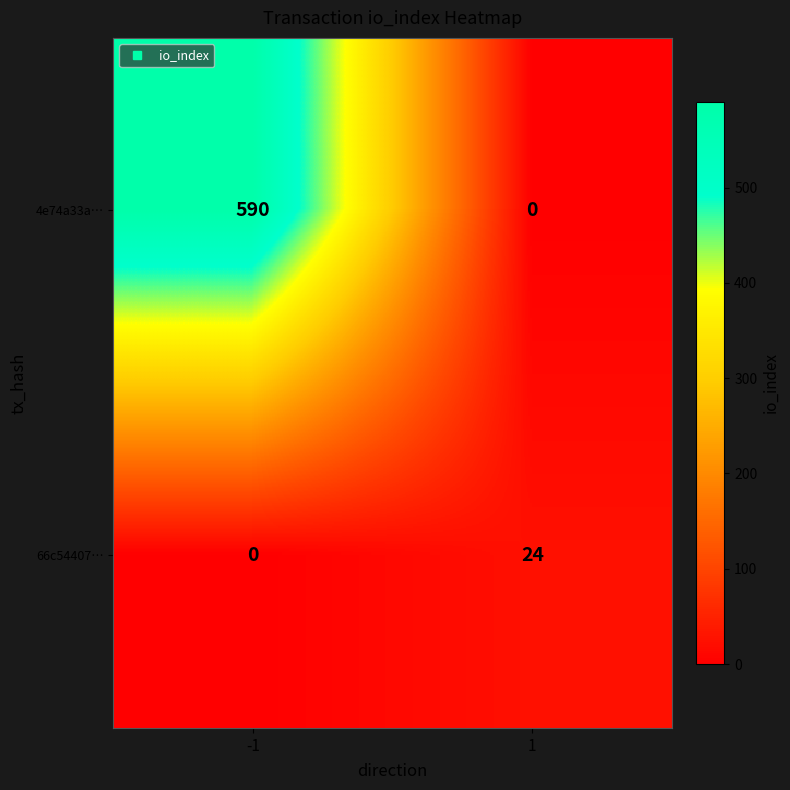

Reading left to right, transcribe all the data shown in this chart.

4e74a33a…: 590	0
66c54407…: 0	24